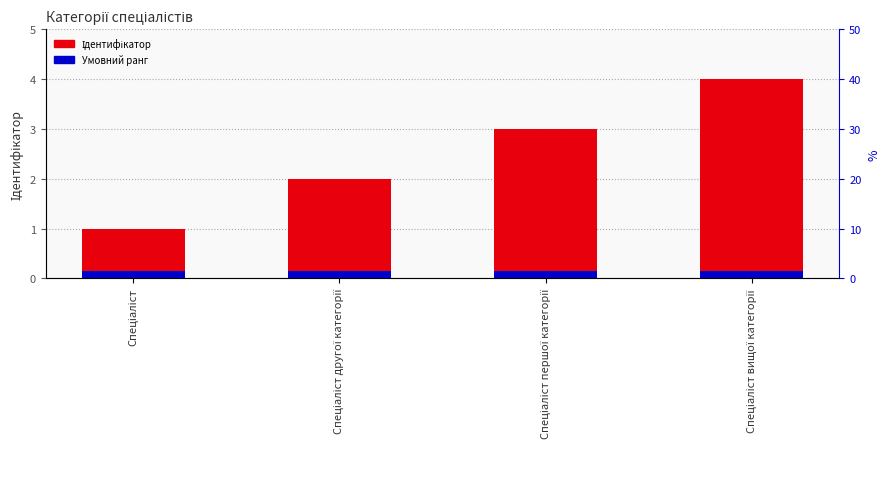

Count the number of categories in the chart.

4